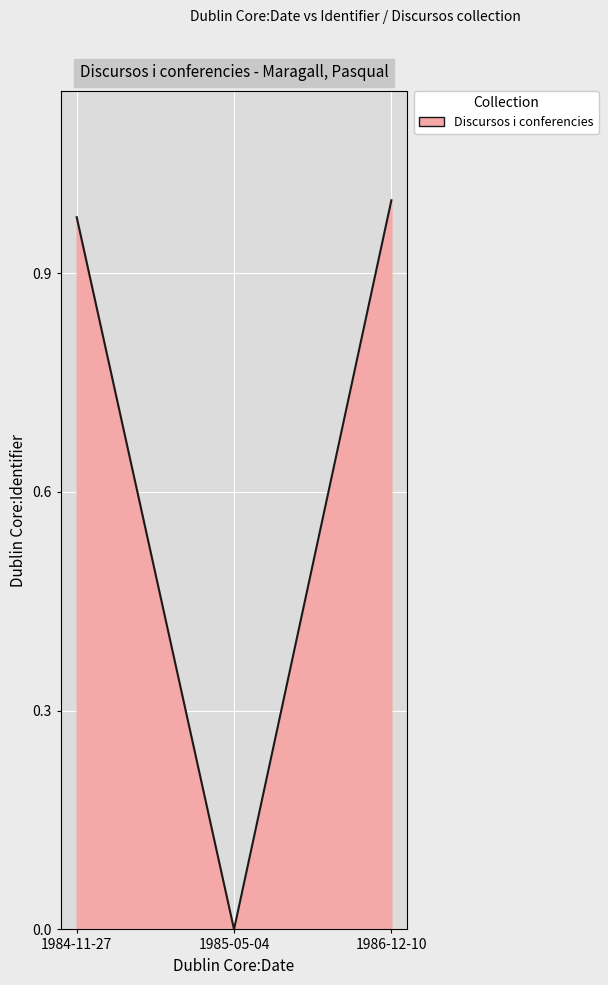

List the labels in order of value, smallest first.

1985-05-04, 1984-11-27, 1986-12-10